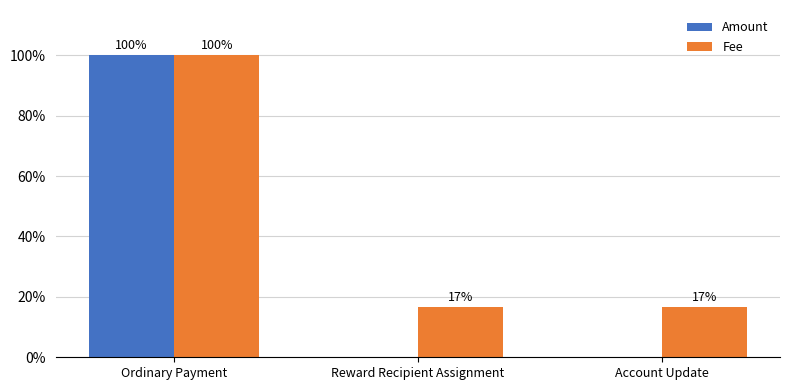

What are all the series names shown in the legend?

Amount, Fee